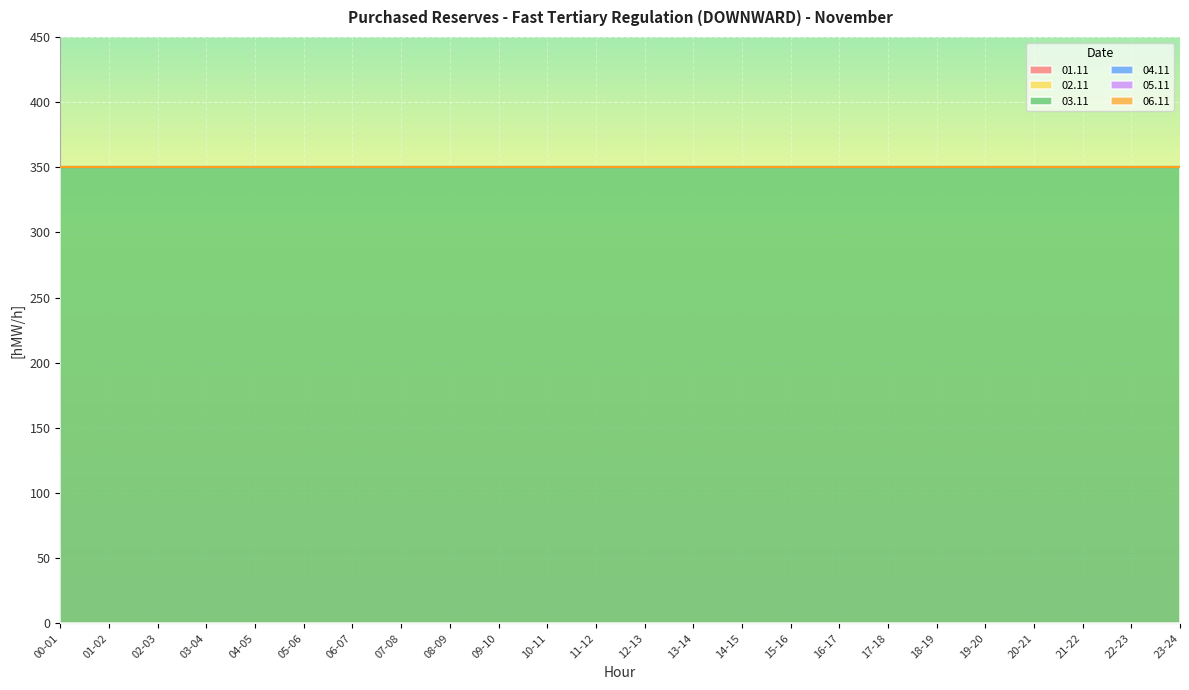

Is the value of 02.11 at 12-13 greater than the value of 06.11 at 08-09?

No